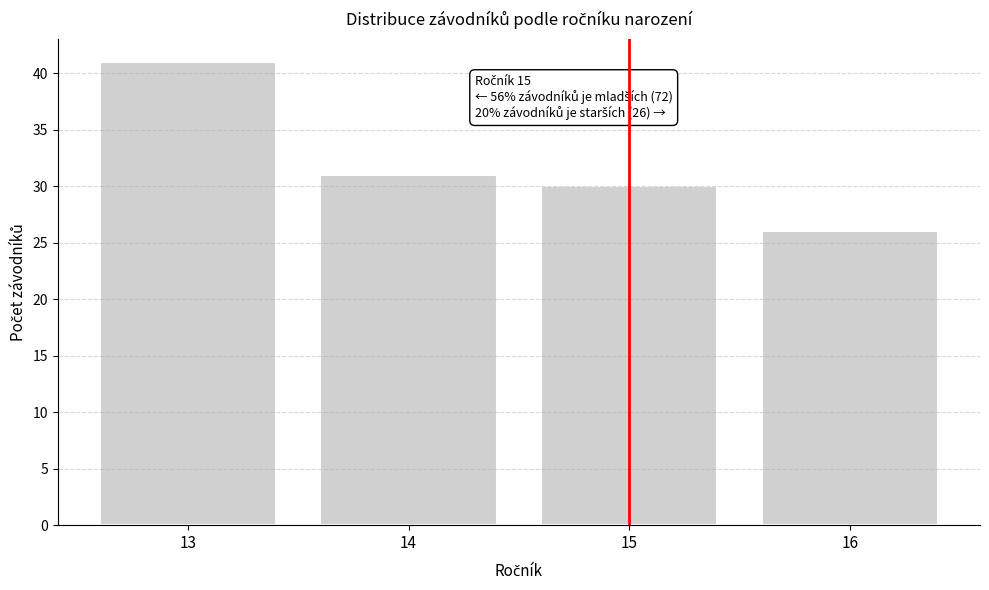

Reading right to left, what are all the values shown in this chart?

26	30	31	41